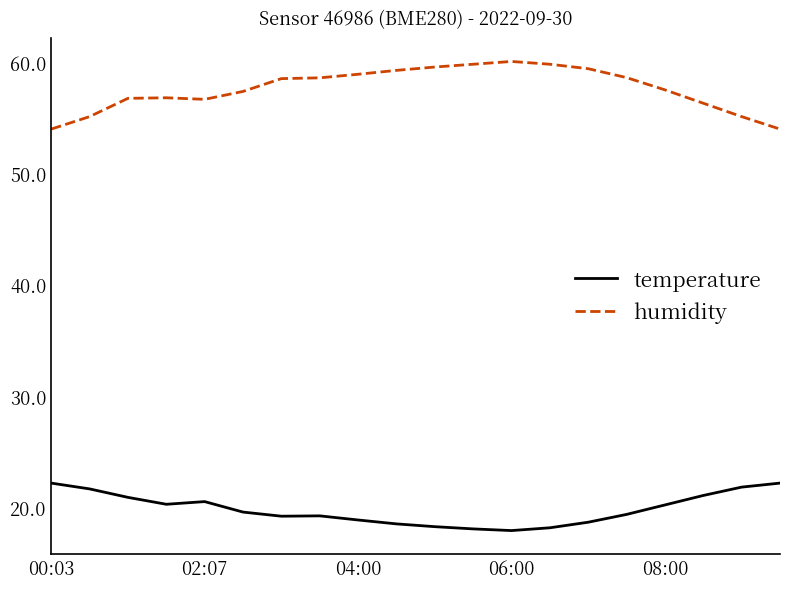

What is the average value of the humidity series?

57.6